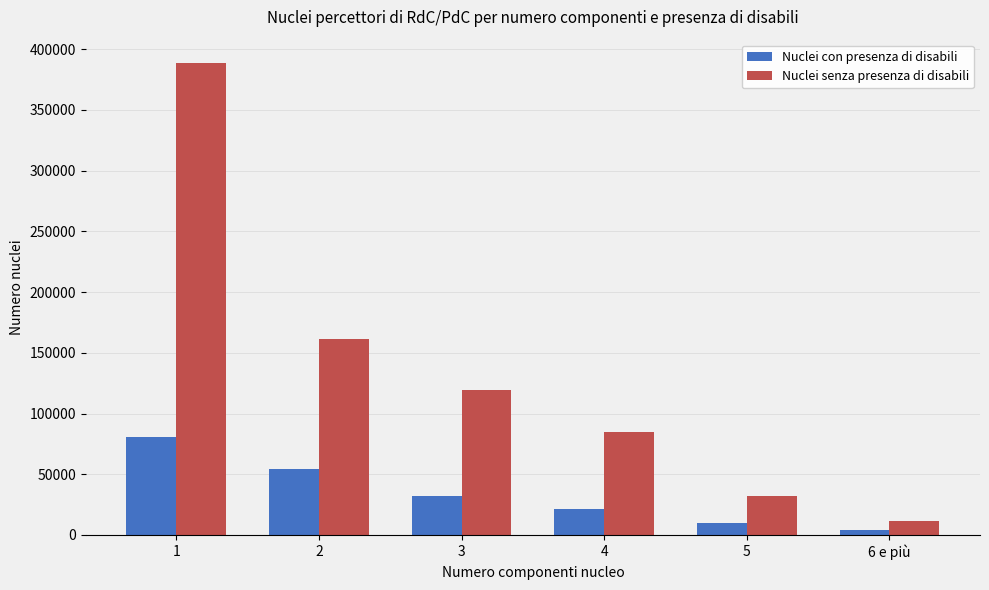

Reading left to right, extract all data points from this chart.

Nuclei con presenza di disabili: 1=80725	2=54251	3=32427	4=21583	5=9505	6 e più=4366
Nuclei senza presenza di disabili: 1=388381	2=161609	3=119716	4=84639	5=31740	6 e più=11904